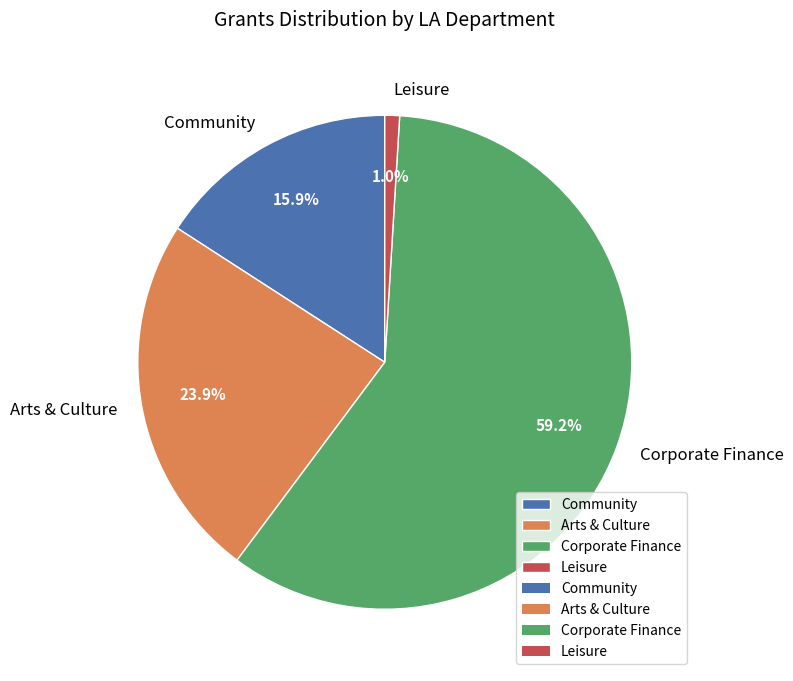

To the nearest percent, what is the difference between the largest and smallest slice percentages?

58%